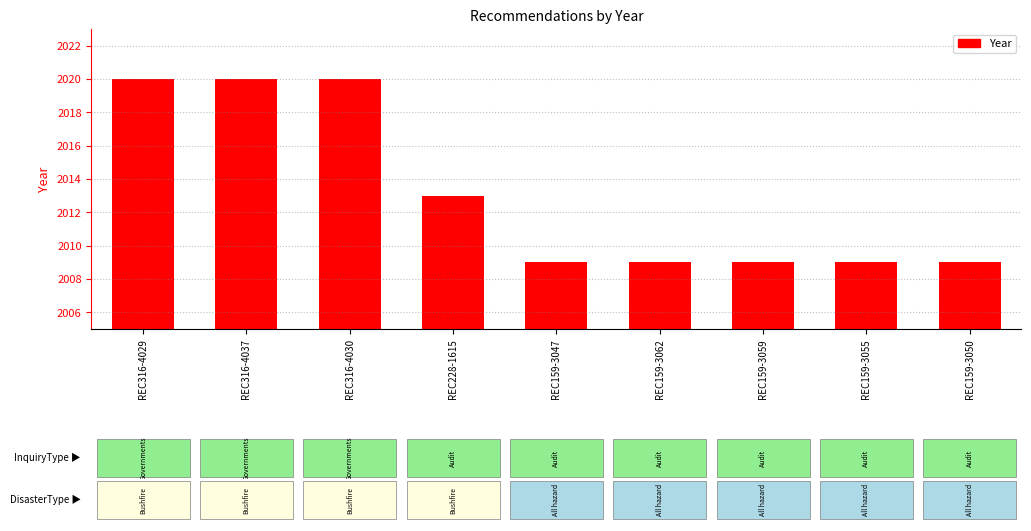

What is the label of the 5th bar from the right?

REC159-3047